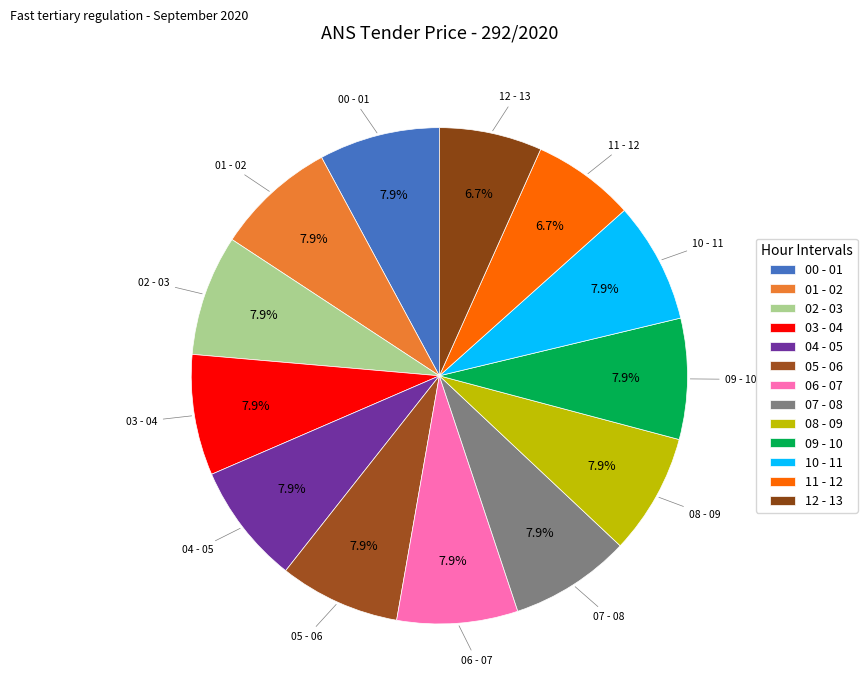

To the nearest percent, what is the average slice percentage?

8%